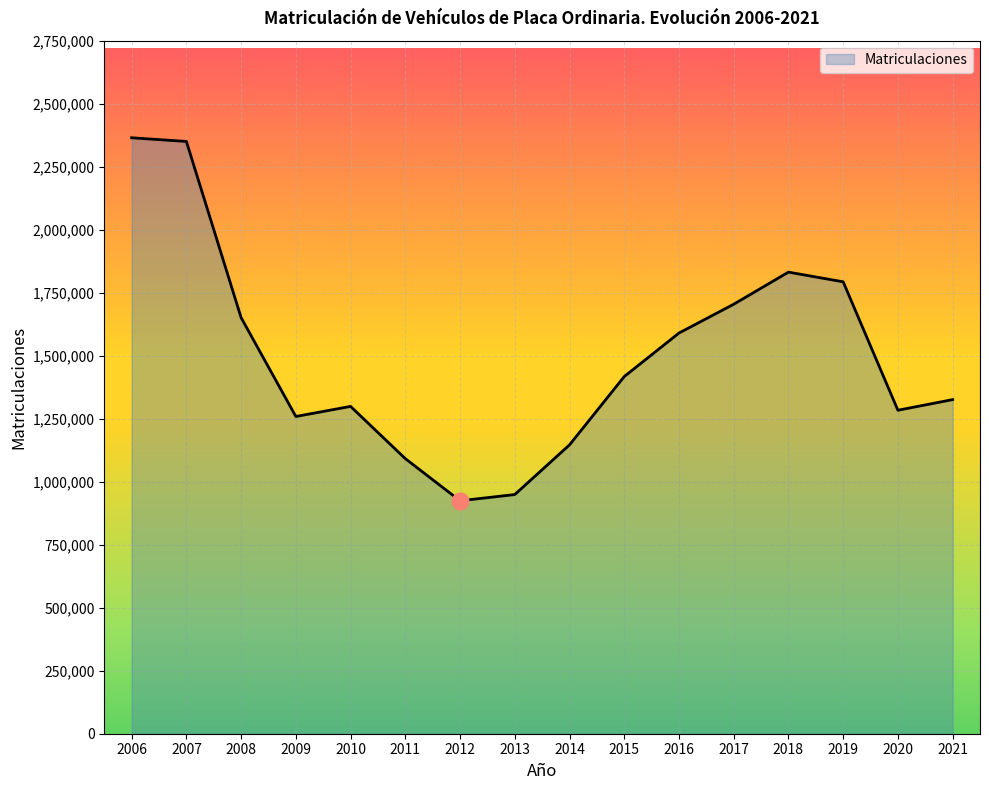

Where is the first local minimum?

2009